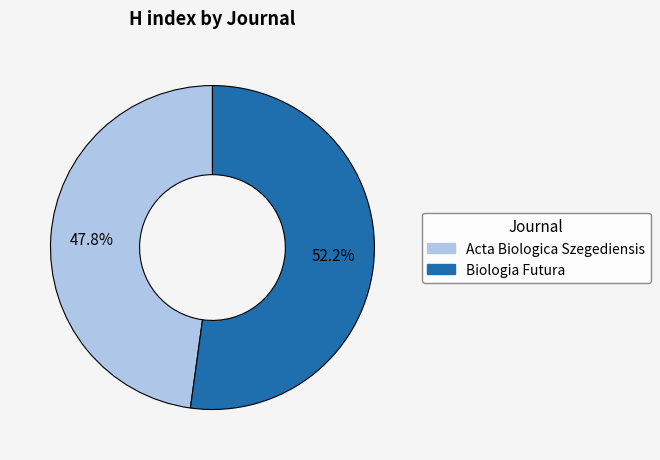

Which category has the biggest portion of the pie?

Biologia Futura